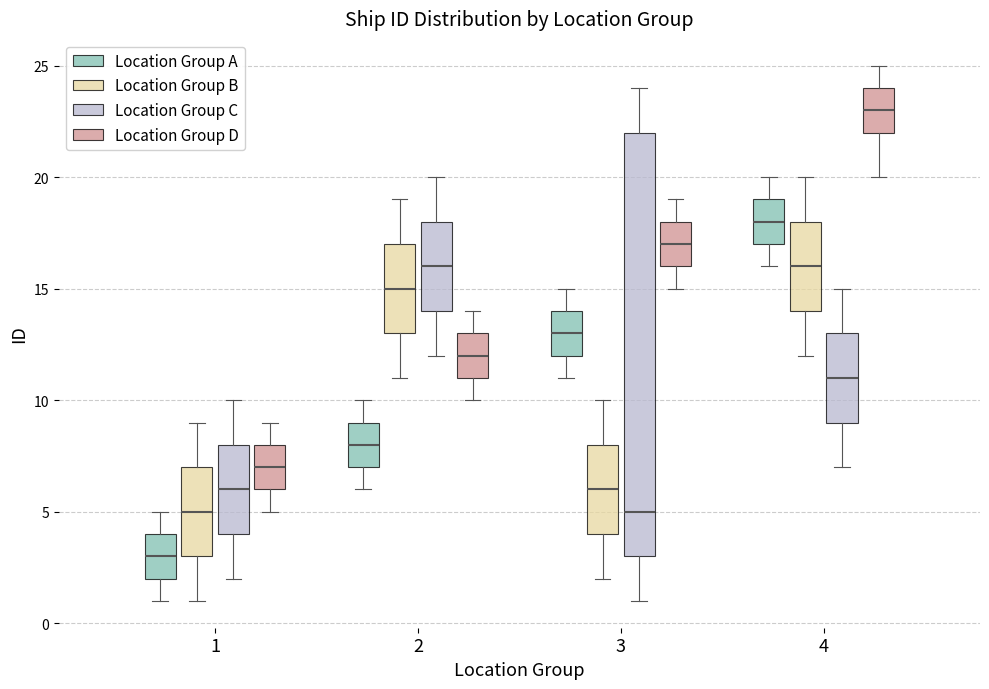

Which box is the tallest, from its lower edge to its upper edge?

3 (Location Group C)